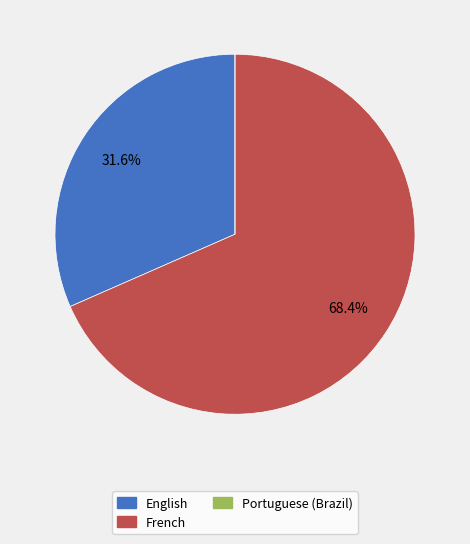

Does French represent more than half of the total?

Yes